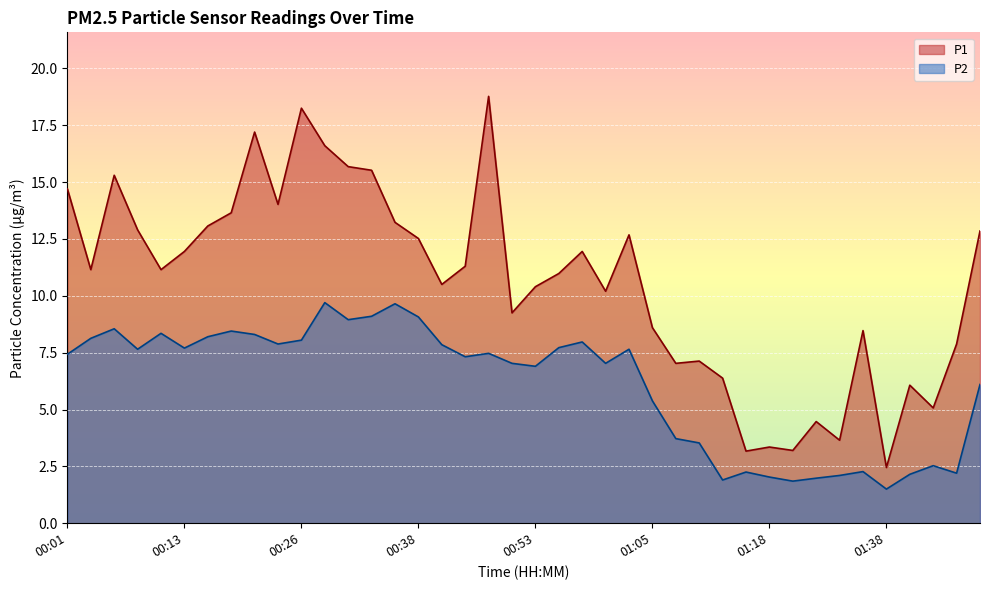

How many lines are shown in the chart?

2